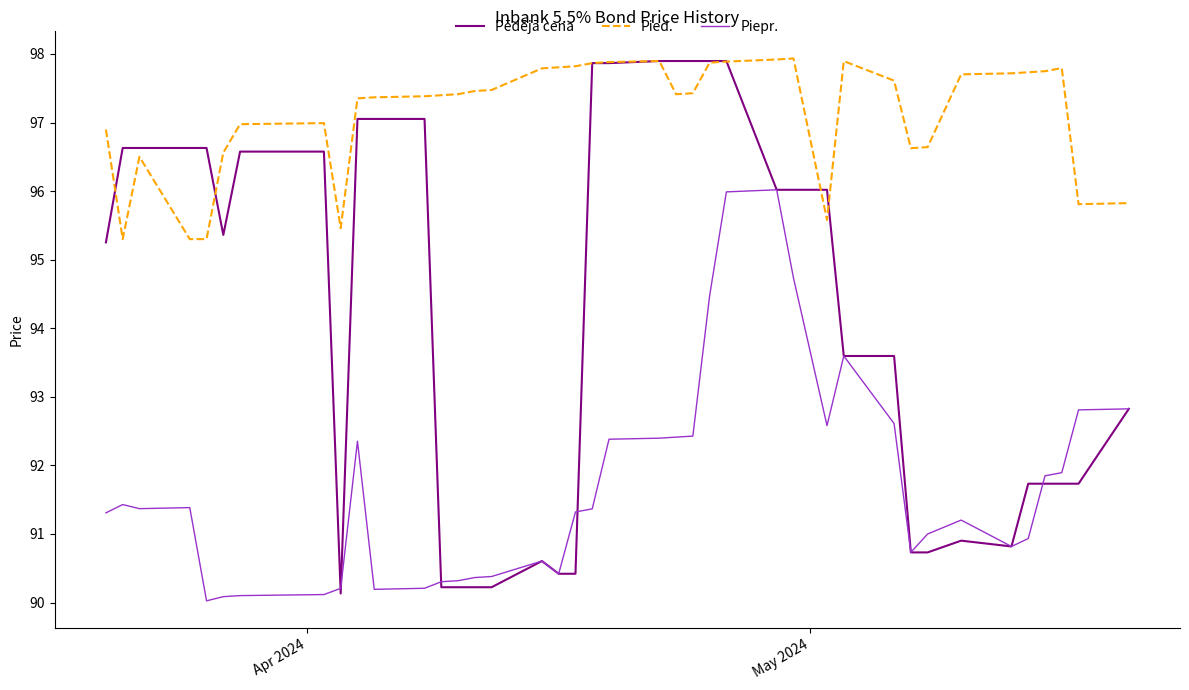

Which series ends up on top after the final intersection of Pēdējā cena and Pied.?

Pied.